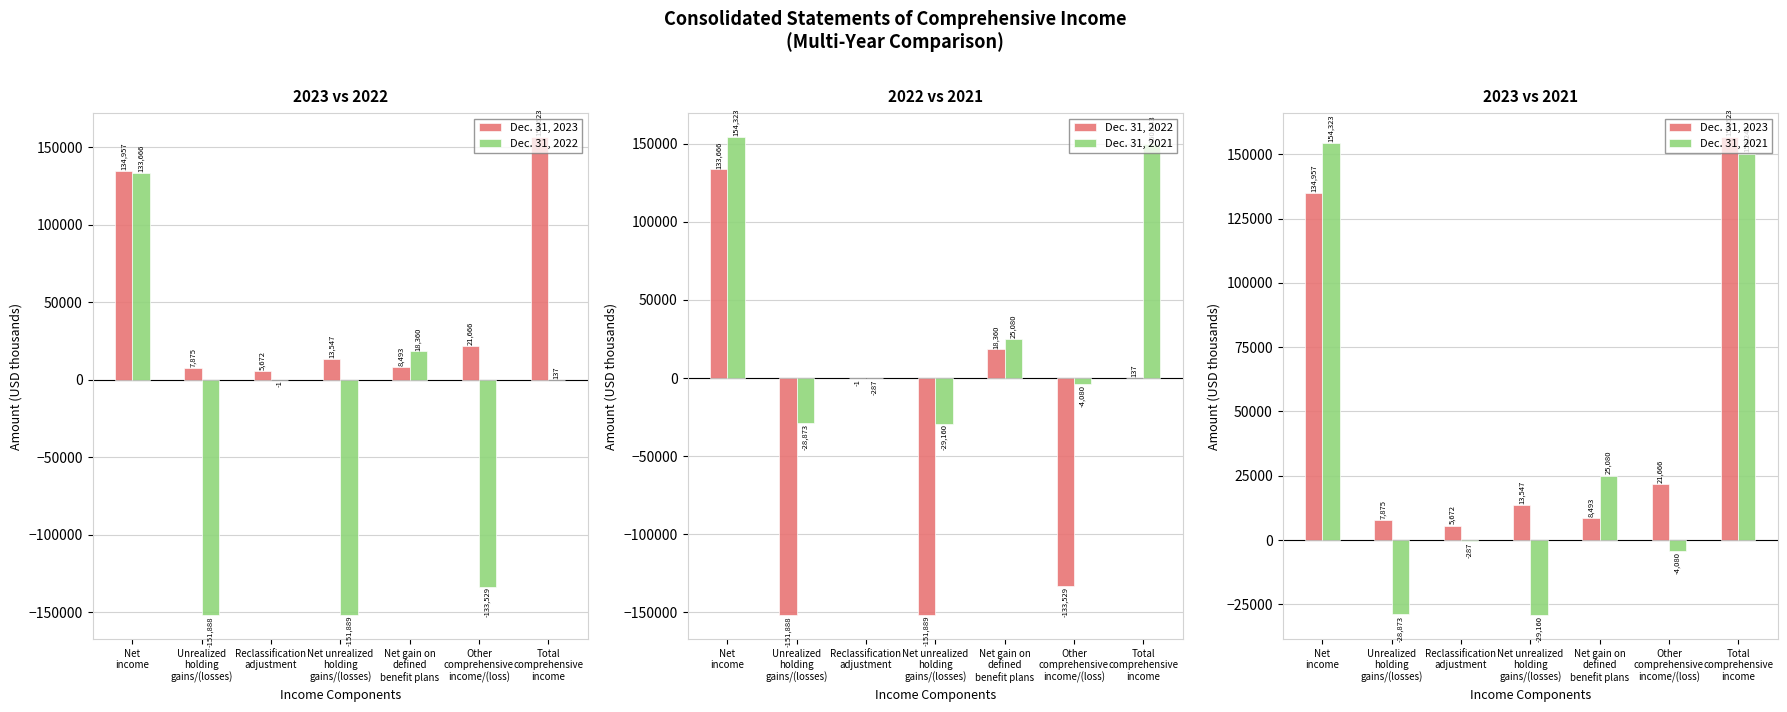

Reading left to right, list all the values displayed in this chart.

Dec. 31, 2023: Net
income=134957	Unrealized
holding
gains/(losses)=7875	Reclassification
adjustment=5672	Net unrealized
holding
gains/(losses)=13547	Net gain on
defined
benefit plans=8493	Other
comprehensive
income/(loss)=21666	Total
comprehensive
income=156623
Dec. 31, 2022: Net
income=133666	Unrealized
holding
gains/(losses)=-151888	Reclassification
adjustment=-1	Net unrealized
holding
gains/(losses)=-151889	Net gain on
defined
benefit plans=18360	Other
comprehensive
income/(loss)=-133529	Total
comprehensive
income=137
Dec. 31, 2021: Net
income=154323	Unrealized
holding
gains/(losses)=-28873	Reclassification
adjustment=-287	Net unrealized
holding
gains/(losses)=-29160	Net gain on
defined
benefit plans=25080	Other
comprehensive
income/(loss)=-4080	Total
comprehensive
income=150243